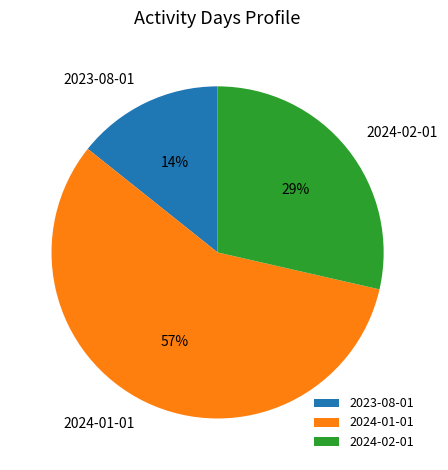

Which category accounts for the majority?

2024-01-01